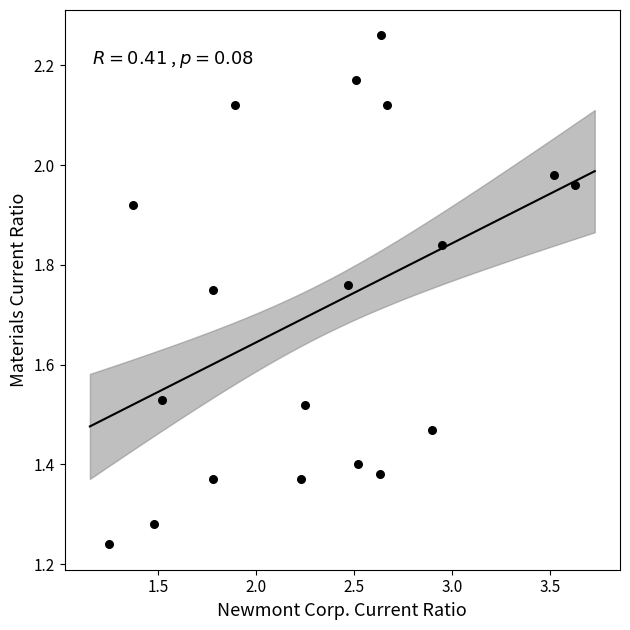

What is the range of X values (max minus min)?

2.4